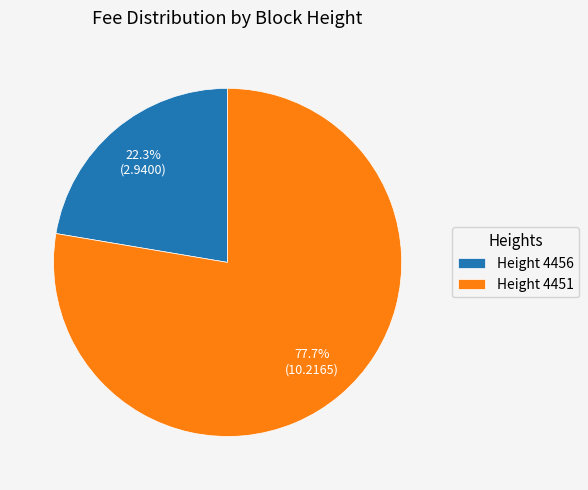

How many segments does this pie chart have?

2